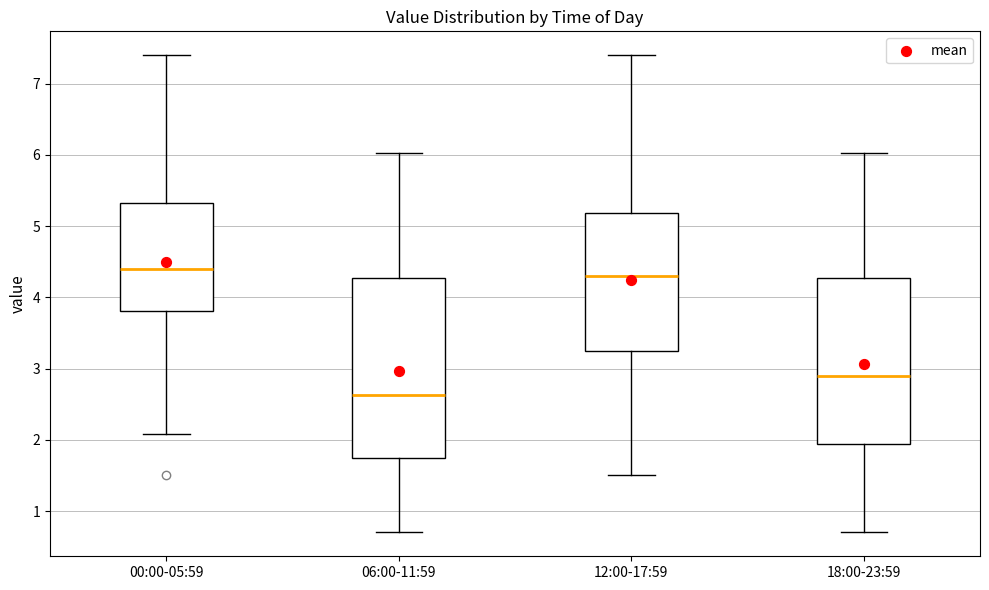

Where does the median line of the box for 00:00-05:59 sit on the y-axis? The values are not printed on the chart, so give them approximately, as read against the axis.

4.4